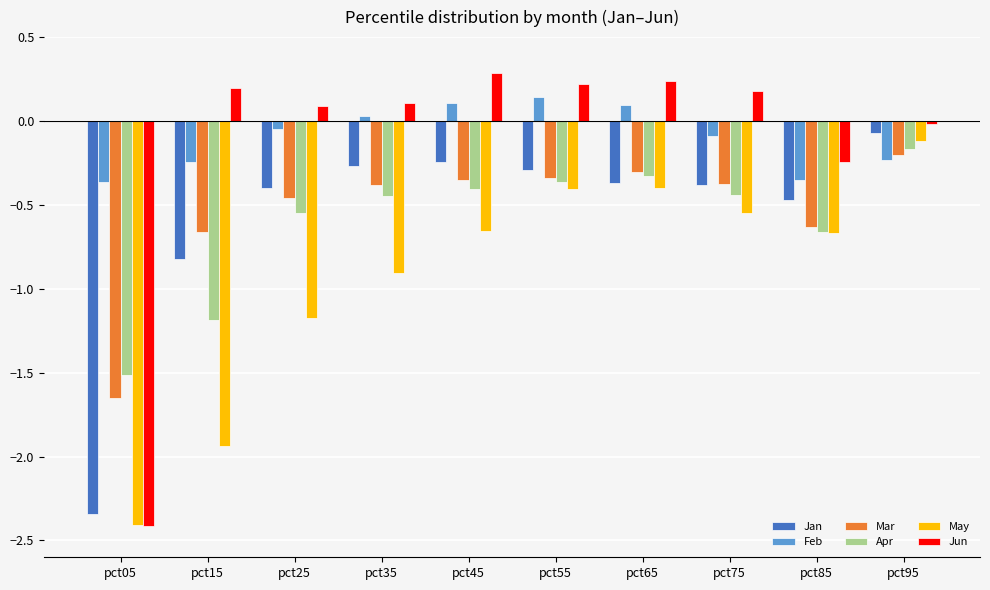

At which category does the chart reach its minimum across all series?

pct05